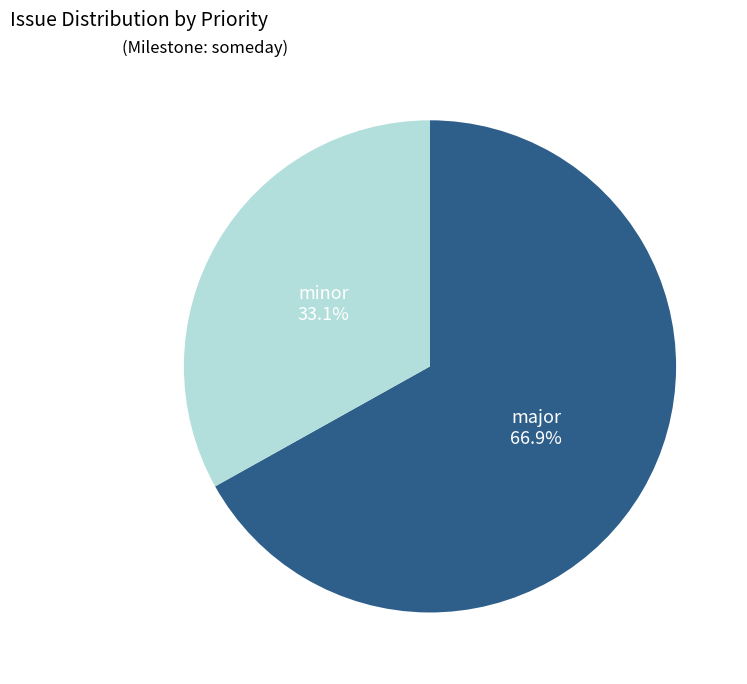

Does any single category account for the majority?

Yes